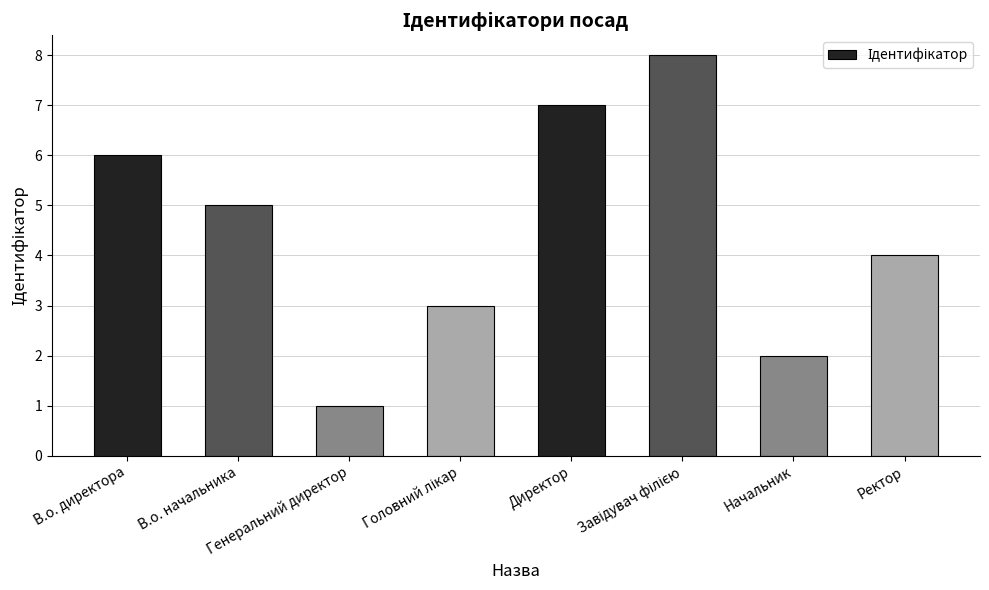

At which label does the data first exceed 5?

В.о. директора